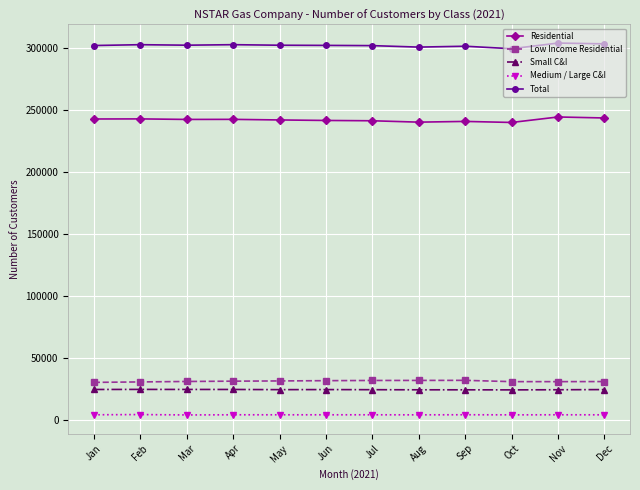

True or false: Residential has more than 1 points higher than both neighbors.

True